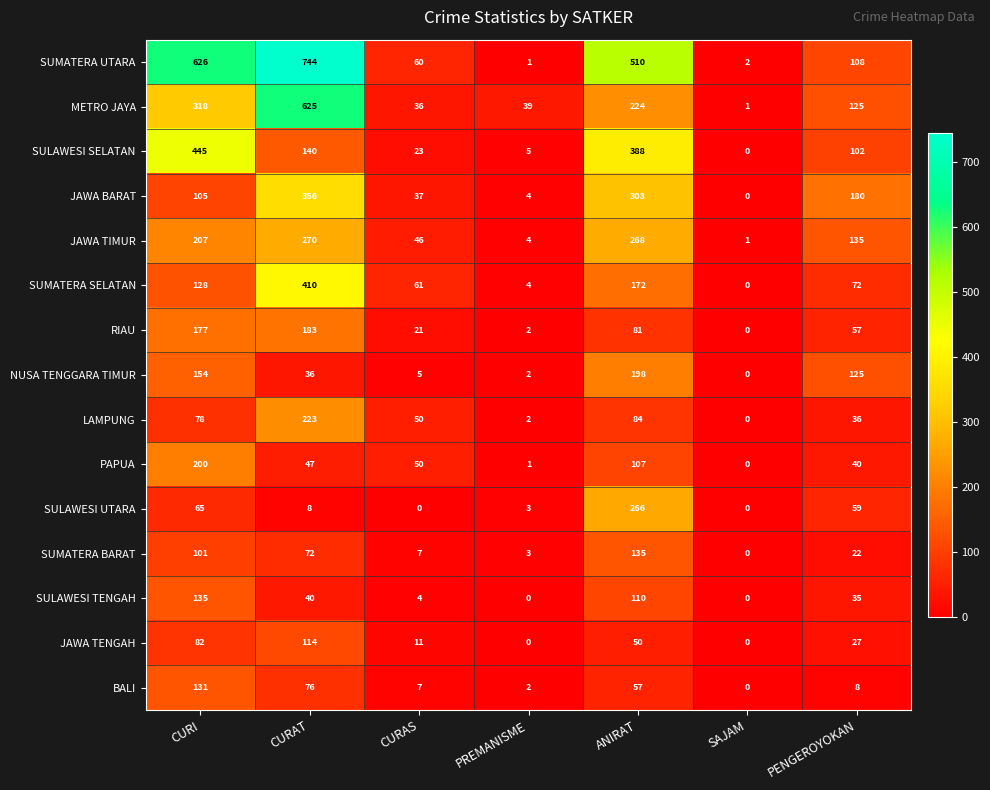

What is the difference between the maximum and second lowest values in the JAWA BARAT series?

352